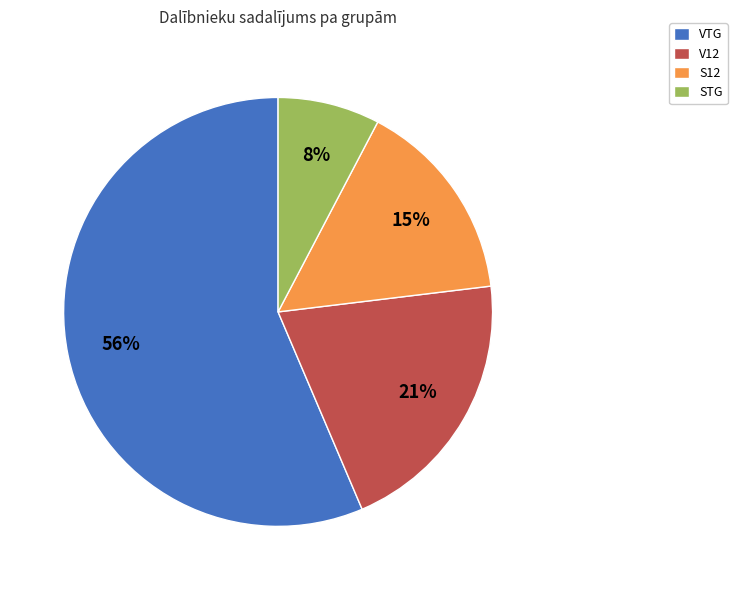

To the nearest percent, what is the combined percentage of S12 and V12?

36%